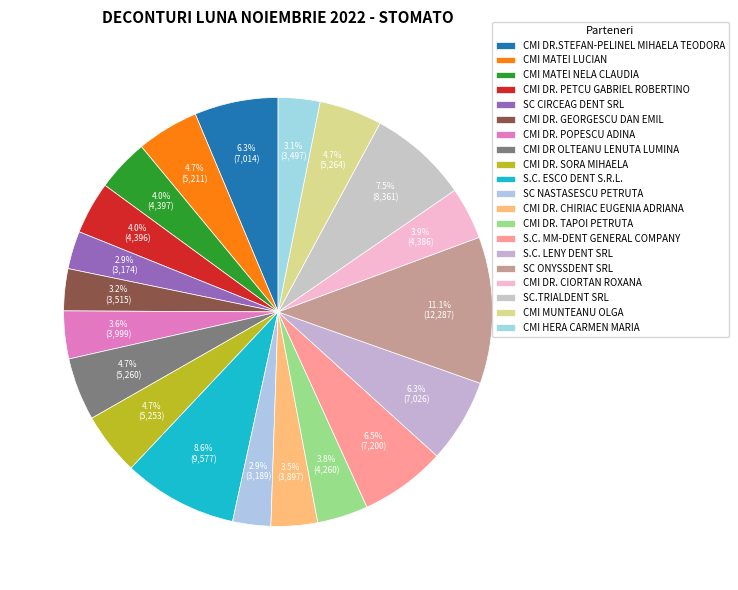

To the nearest percent, what percentage of the pie is CMI DR.STEFAN-PELINEL MIHAELA TEODORA?

6%